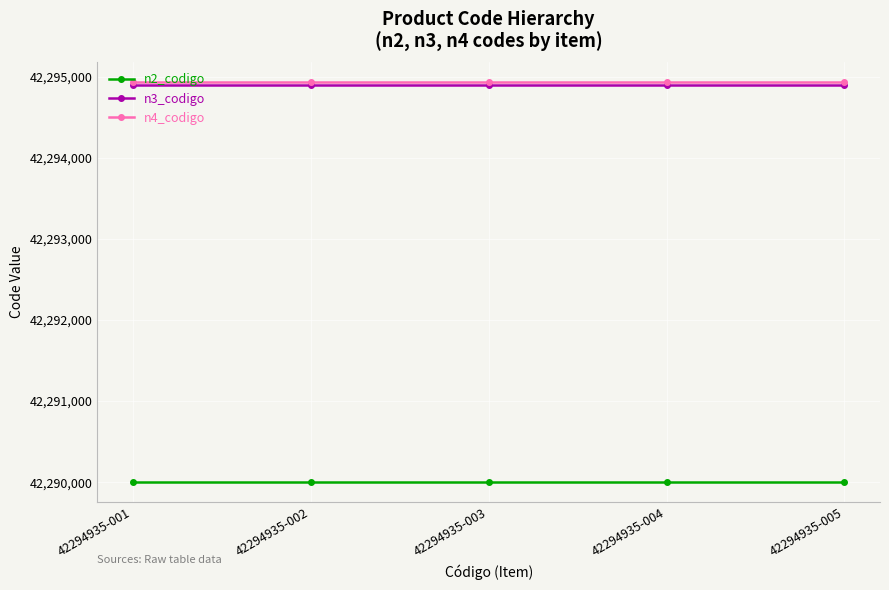

True or false: n3_codigo and n2_codigo cross at least once.

False